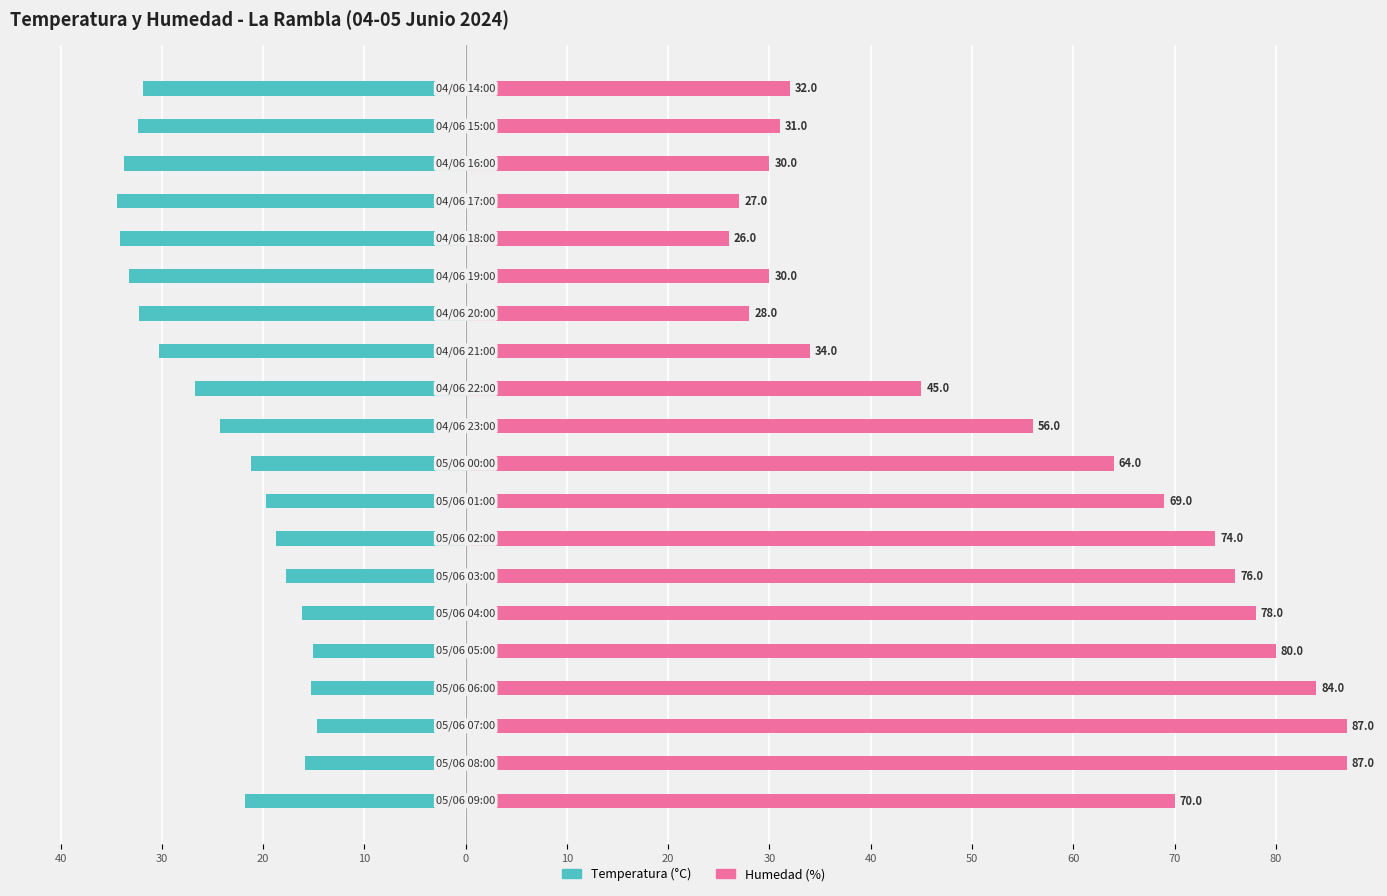

How many distinct data groups are displayed?

2